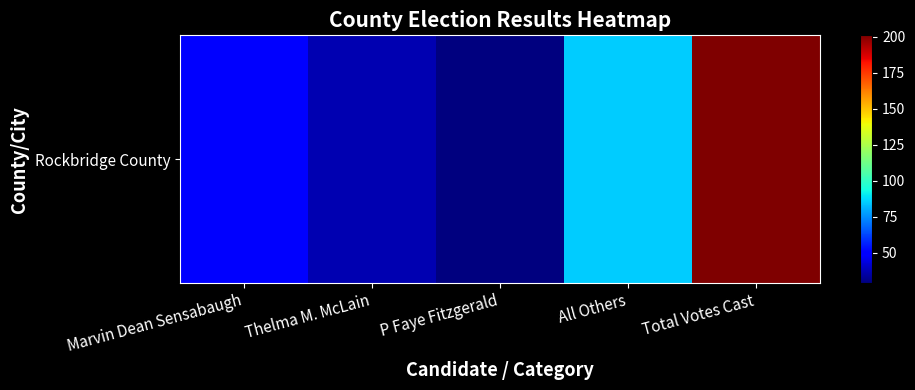

Rank the categories by value from highest to lowest.

Total Votes Cast, All Others, Marvin Dean Sensabaugh, Thelma M. McLain, P Faye Fitzgerald